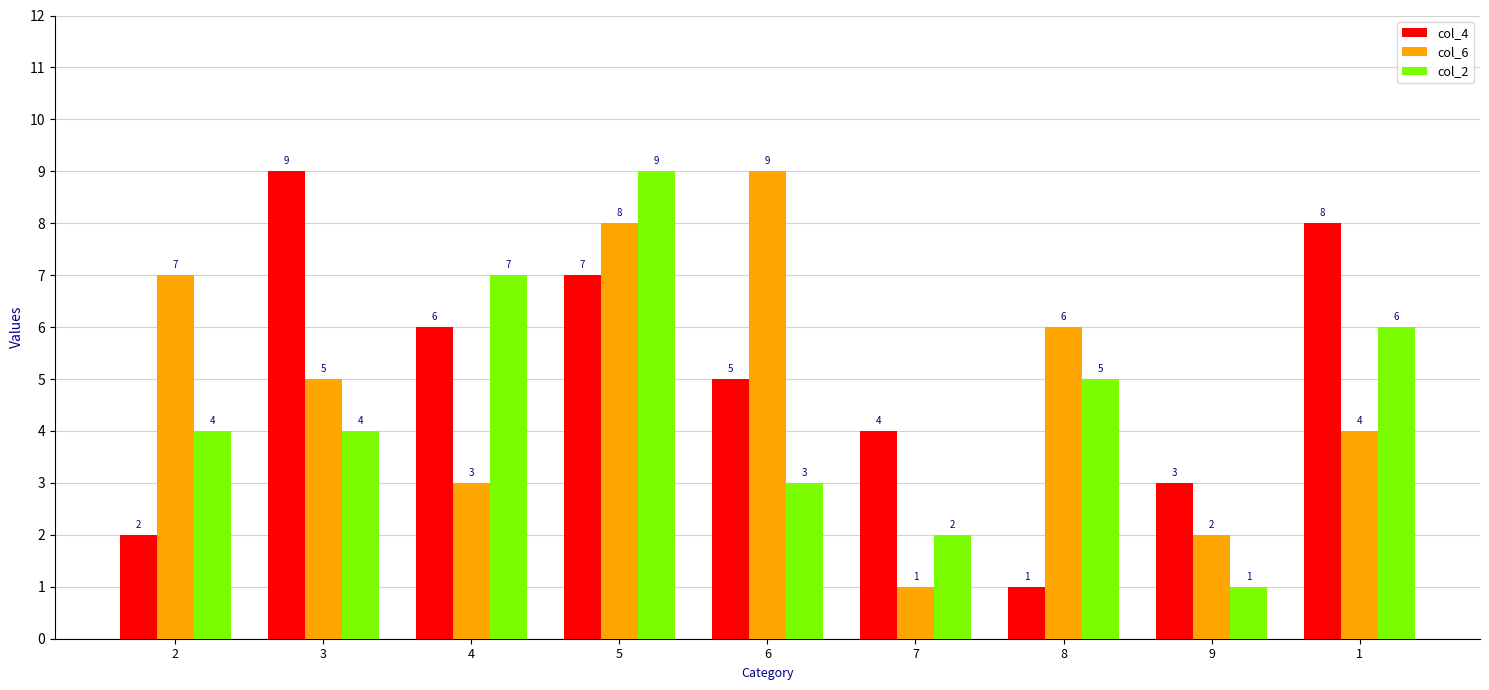

Which category has the highest value in the col_2 series?

5